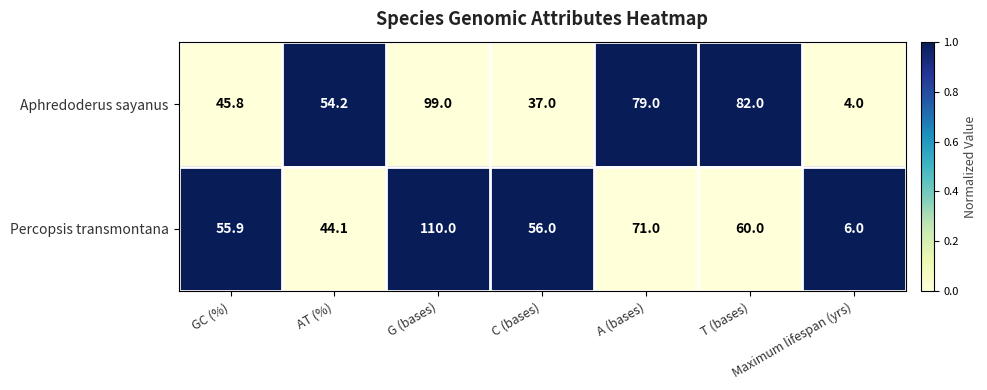

Which series has the largest total across all categories?

Percopsis transmontana